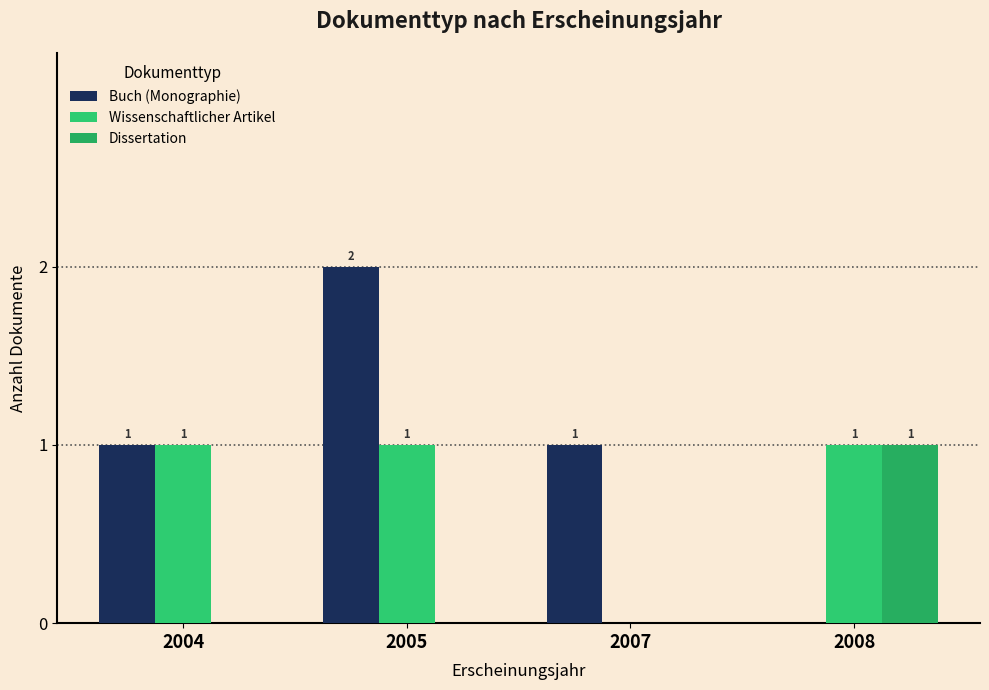

Read the Buch (Monographie) value at 2007.

1